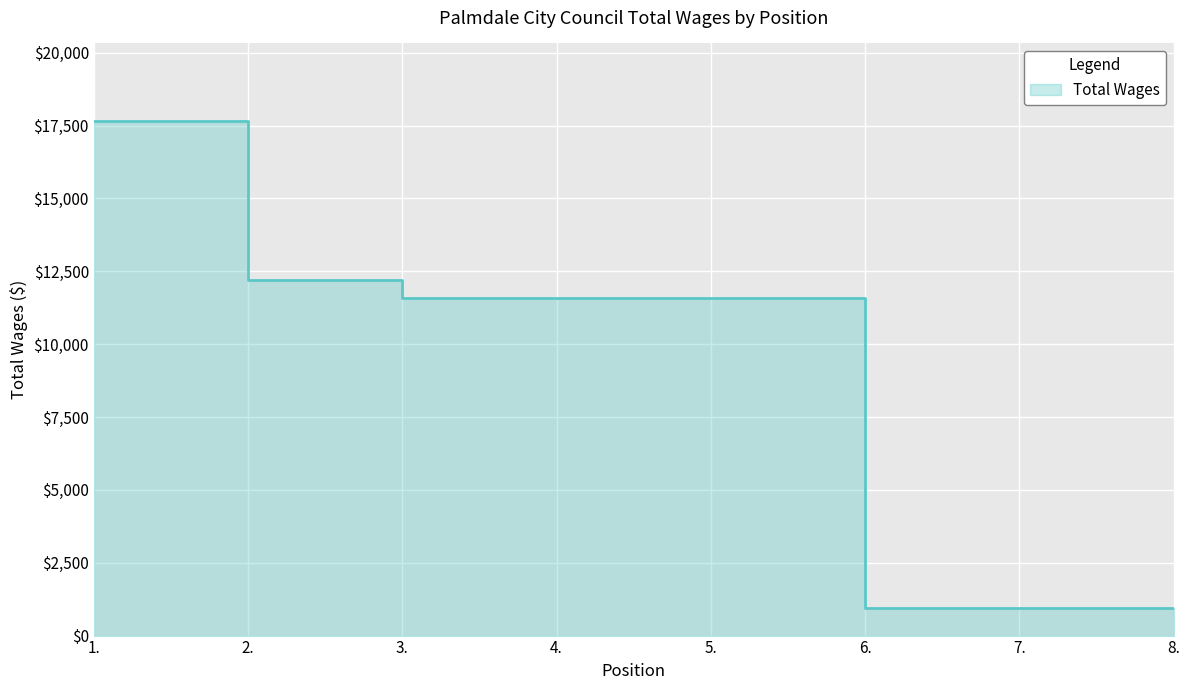

Reading left to right, what are all the values shown in this chart?

1.=17670	2.=12198	3.=11598	4.=11598	5.=11598	6.=959	7.=959	8.=959